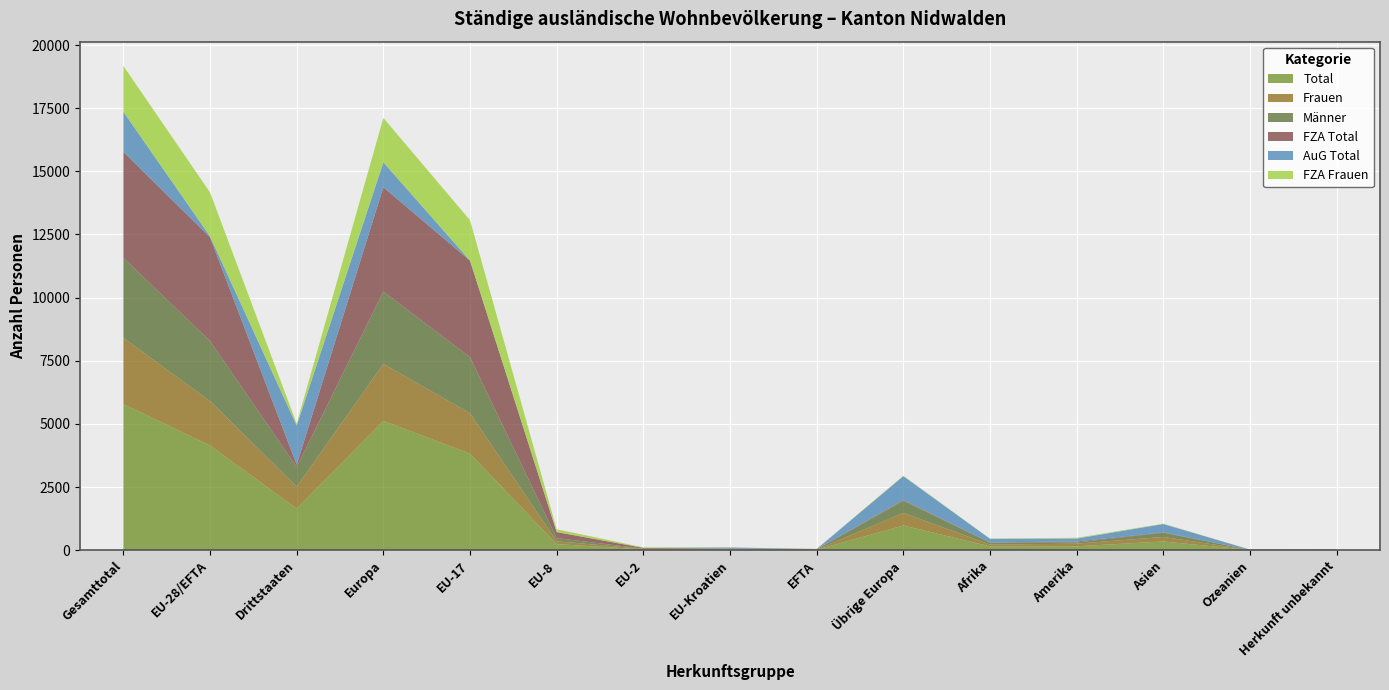

Reading left to right, what are all the values shown in this chart?

Total: 5787	4142	1645	5119	3822	239	30	36	15	977	150	153	345	8	12
Frauen: 2622	1758	864	2257	1600	112	22	17	7	499	71	104	178	3	9
Männer: 3165	2384	781	2862	2222	127	8	19	8	478	79	49	167	5	3
FZA Total: 4198	4104	94	4133	3820	239	30	0	15	29	9	35	18	2	1
AuG Total: 1589	38	1551	986	2	0	0	36	0	948	141	118	327	6	11
FZA Frauen: 1814	1740	74	1757	1599	112	22	0	7	17	8	31	15	2	1